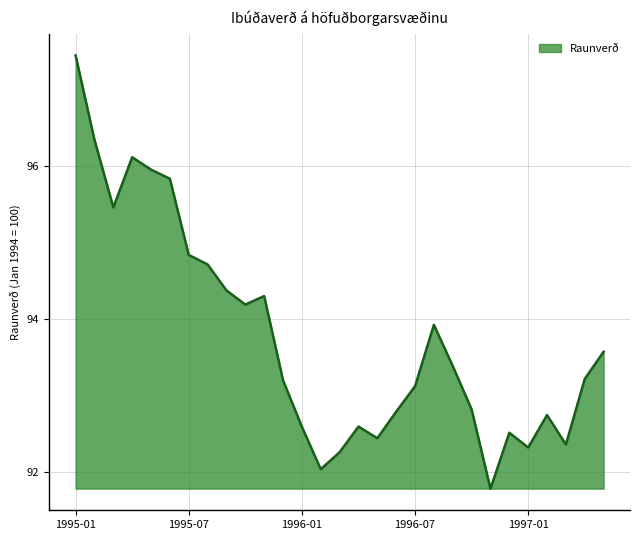

How many interior local peaks (higher than both neighbors) does the data have?

6